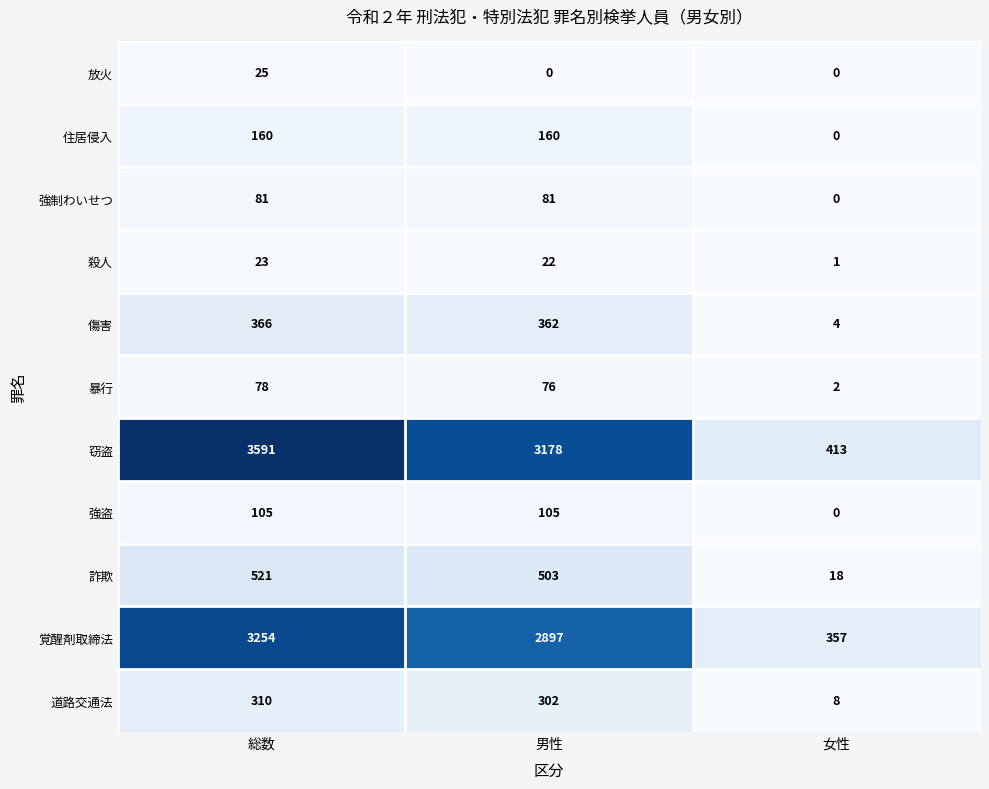

What is the spread (max minus min) of values at 総数?

3568